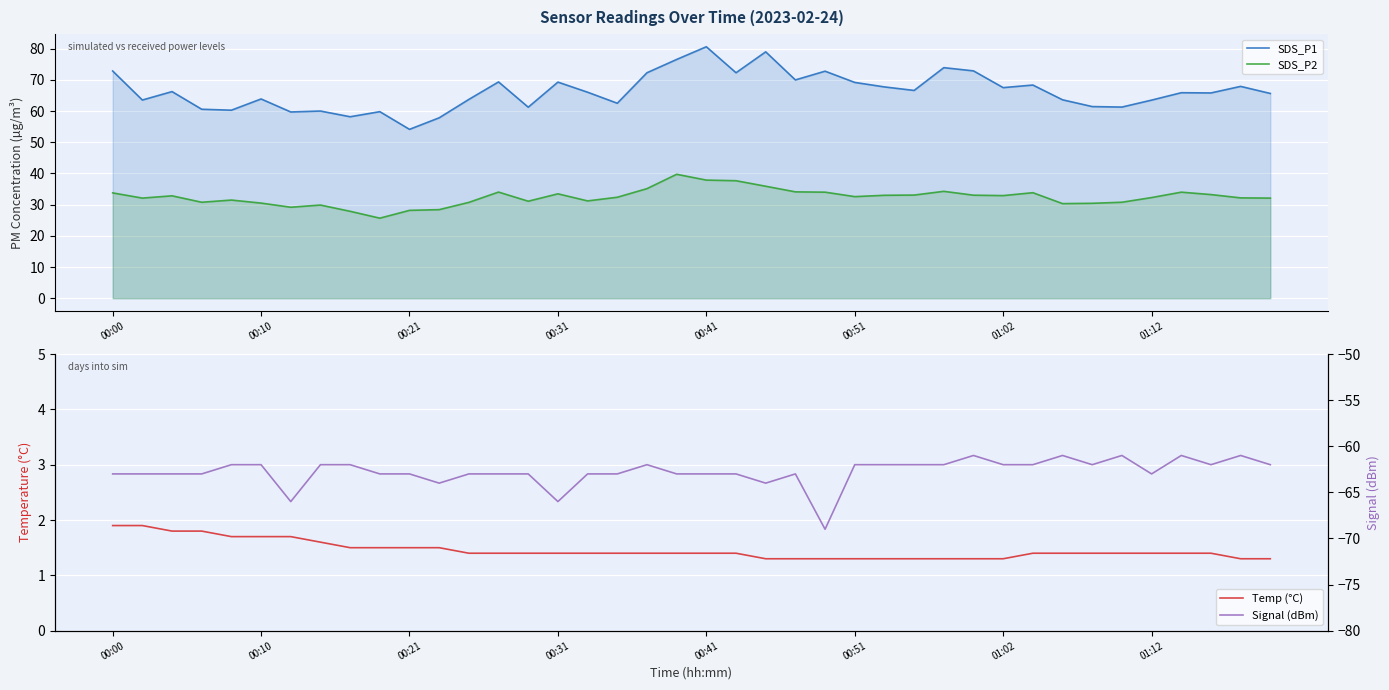

Reading left to right, what are all the values shown in this chart?

SDS_P1: 72.8	63.5	66.2	60.6	60.3	63.9	59.7	60.0	58.2	59.8	54.1	57.8	63.7	69.3	61.2	69.3	66.0	62.5	72.3	76.5	80.6	72.3	79.0	70.0	72.8	69.2	67.7	66.6	73.9	72.9	67.5	68.3	63.6	61.4	61.3	63.5	65.9	65.8	67.9	65.6
SDS_P2: 33.8	32.1	32.8	30.8	31.5	30.5	29.2	29.9	27.9	25.7	28.2	28.4	30.7	34.0	31.1	33.5	31.2	32.4	35.1	39.7	37.9	37.7	35.9	34.1	34.0	32.6	33.0	33.1	34.3	33.0	32.9	33.8	30.3	30.4	30.8	32.3	34.0	33.2	32.2	32.1
Temp (°C): 1.9	1.9	1.8	1.8	1.7	1.7	1.7	1.6	1.5	1.5	1.5	1.5	1.4	1.4	1.4	1.4	1.4	1.4	1.4	1.4	1.4	1.4	1.3	1.3	1.3	1.3	1.3	1.3	1.3	1.3	1.3	1.4	1.4	1.4	1.4	1.4	1.4	1.4	1.3	1.3
Signal (dBm): -63.0	-63.0	-63.0	-63.0	-62.0	-62.0	-66.0	-62.0	-62.0	-63.0	-63.0	-64.0	-63.0	-63.0	-63.0	-66.0	-63.0	-63.0	-62.0	-63.0	-63.0	-63.0	-64.0	-63.0	-69.0	-62.0	-62.0	-62.0	-62.0	-61.0	-62.0	-62.0	-61.0	-62.0	-61.0	-63.0	-61.0	-62.0	-61.0	-62.0